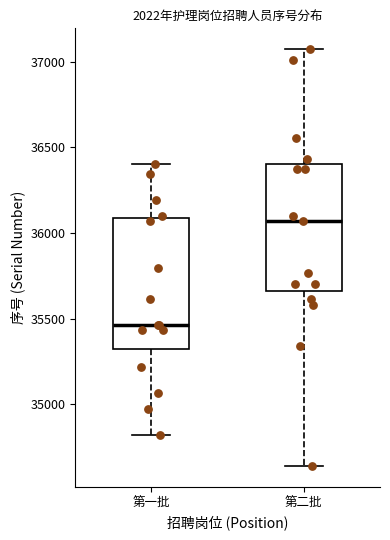

Reading left to right, transcribe this box plot: for each box, give where its median line is, the range the box spans, and where its two whiskers end, as read against the y-axis. The values are not printed on the chart, so give them approximately, as read against the axis.

第一批: median 35450, box 35300 to 36100, whiskers 34800 to 36400
第二批: median 36050, box 35650 to 36400, whiskers 34650 to 37050